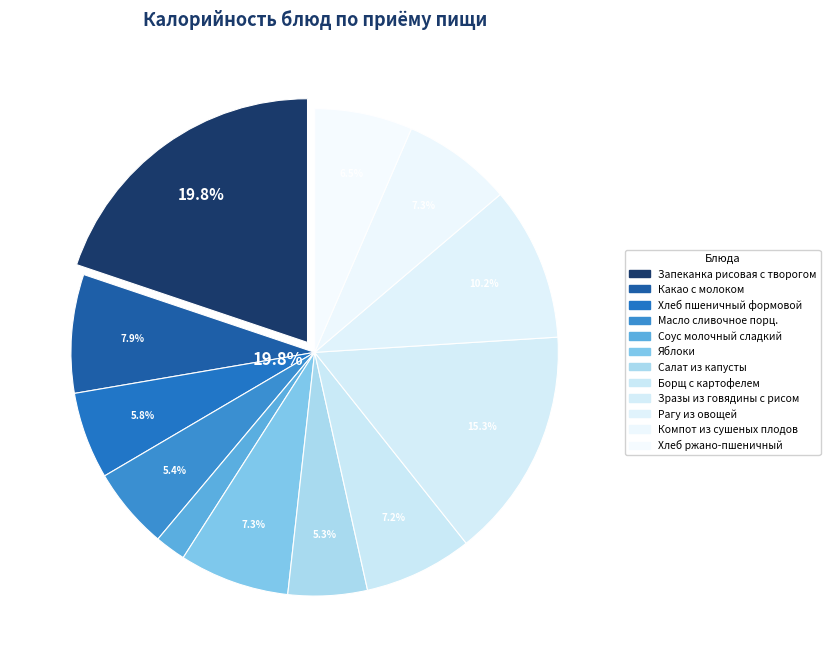

What is the smallest slice in the pie chart?

Соус молочный сладкий